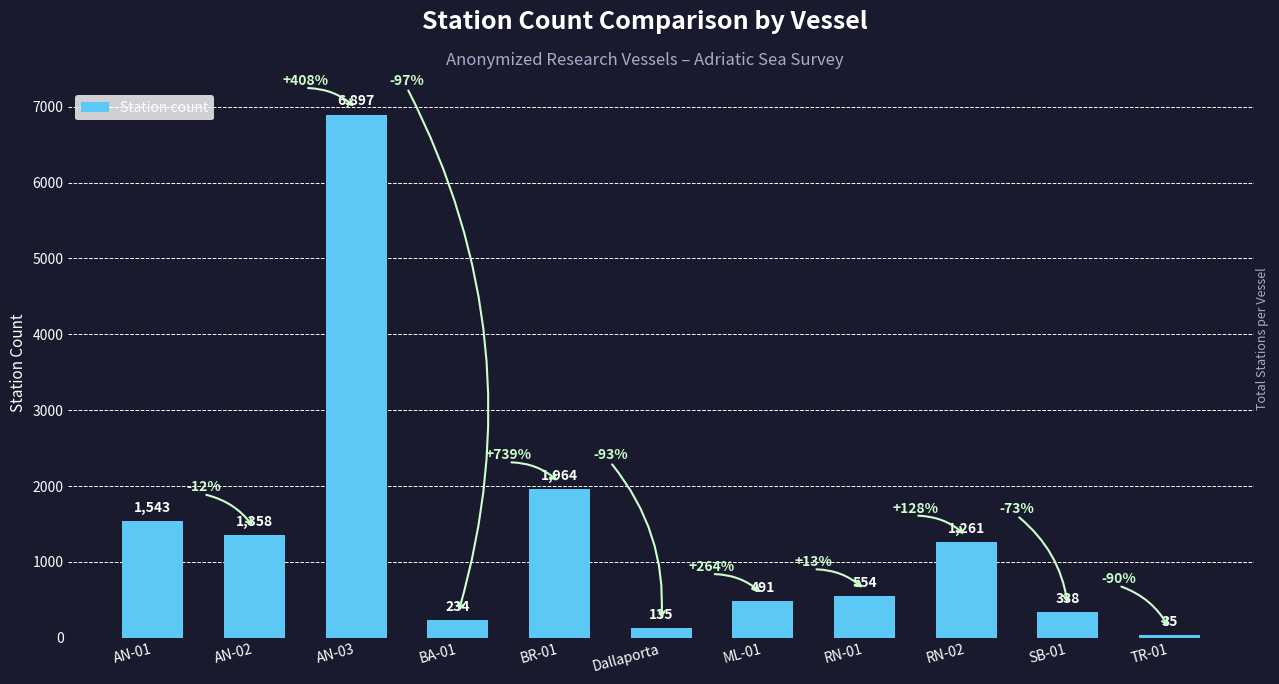

What is the change in value from ML-01 to TR-01?

-456